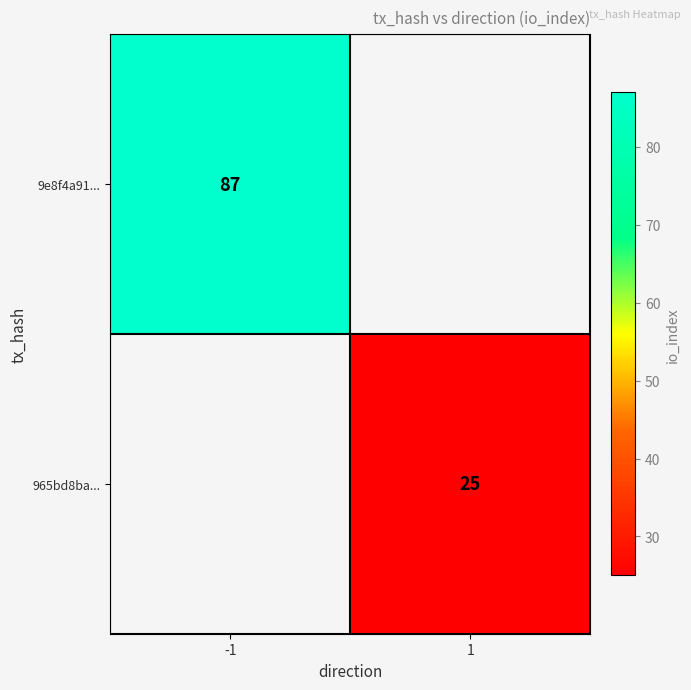

The 965bd8ba... series shows 43 at 1. True or false?

False